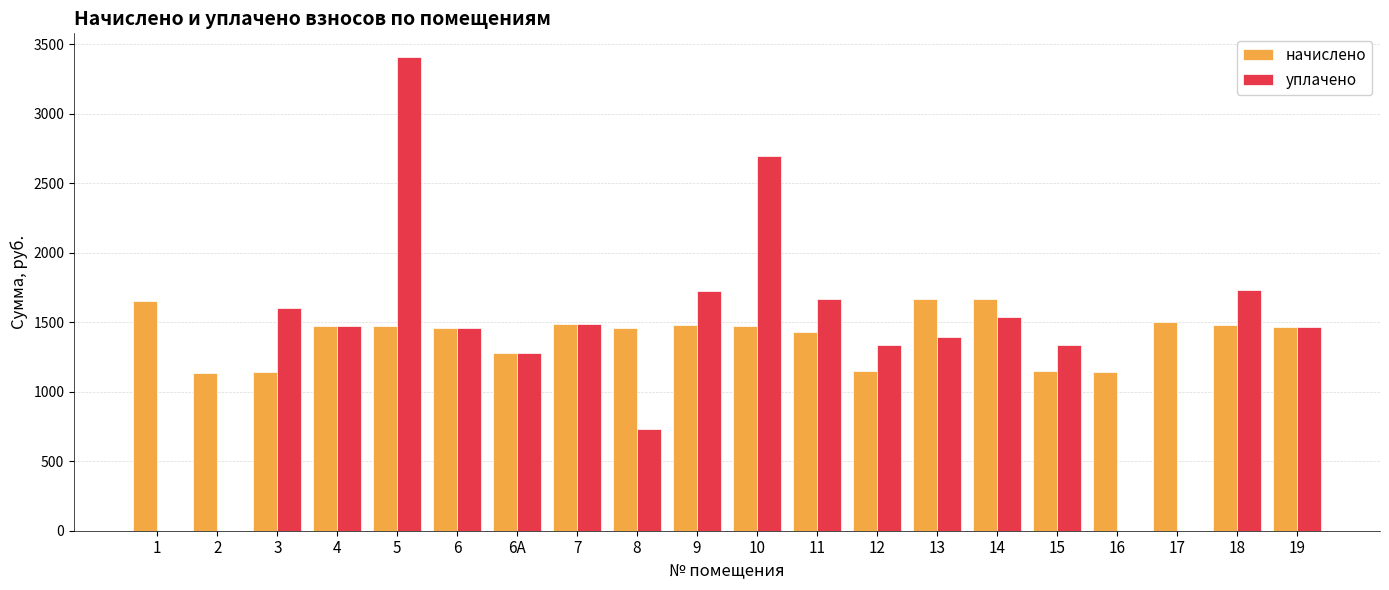

What is the sum of all уплачено values?

26320.7